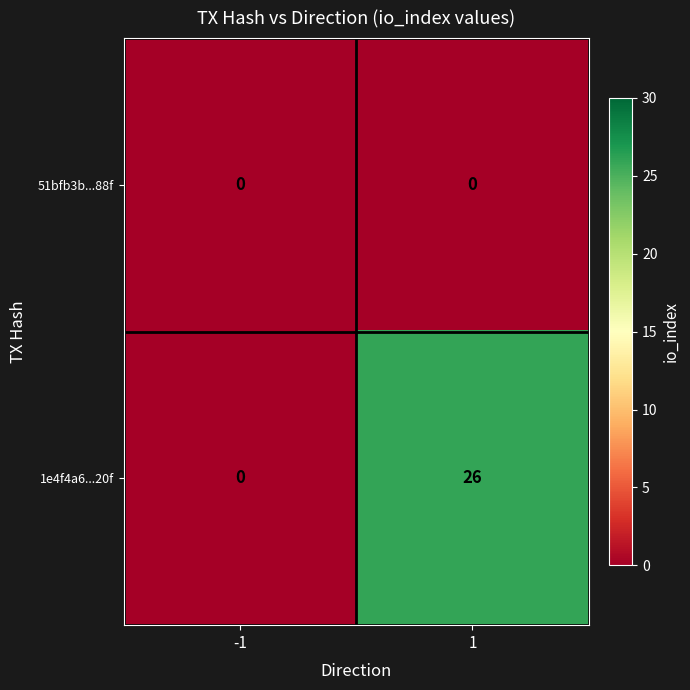

Which series has the widest spread of values?

1e4f4a6...20f